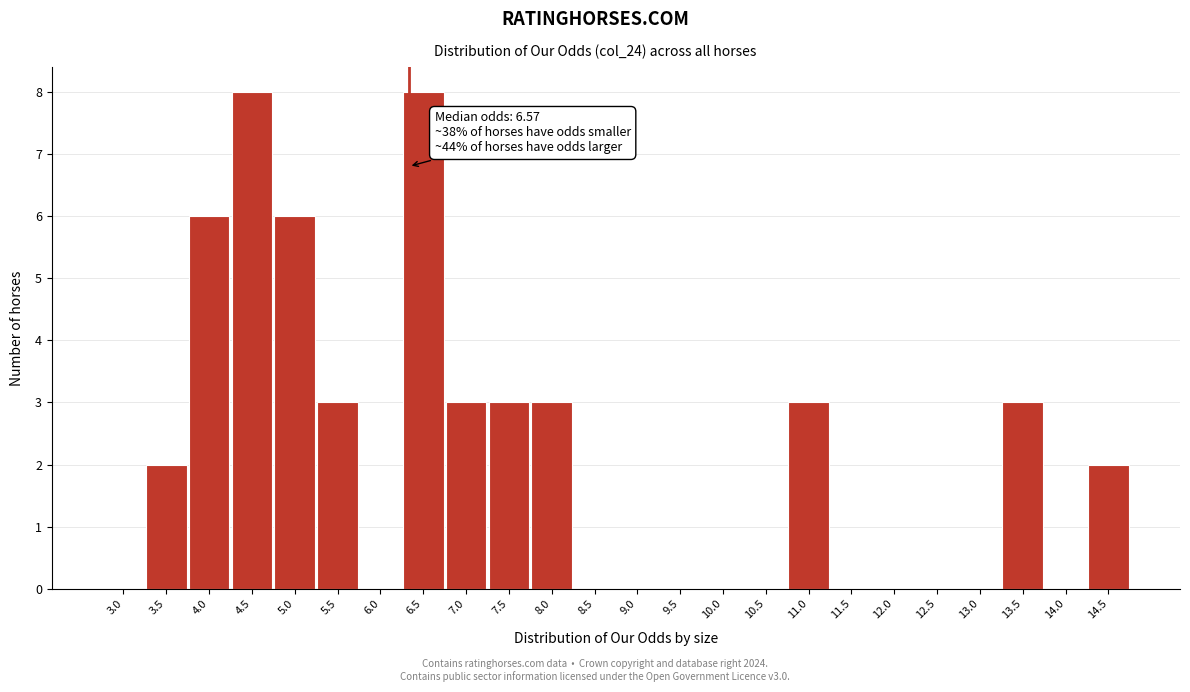

Reading left to right, list all the values displayed in this chart.

3.0=0	3.5=2	4.0=6	4.5=8	5.0=6	5.5=3	6.0=0	6.5=8	7.0=3	7.5=3	8.0=3	8.5=0	9.0=0	9.5=0	10.0=0	10.5=0	11.0=3	11.5=0	12.0=0	12.5=0	13.0=0	13.5=3	14.0=0	14.5=2